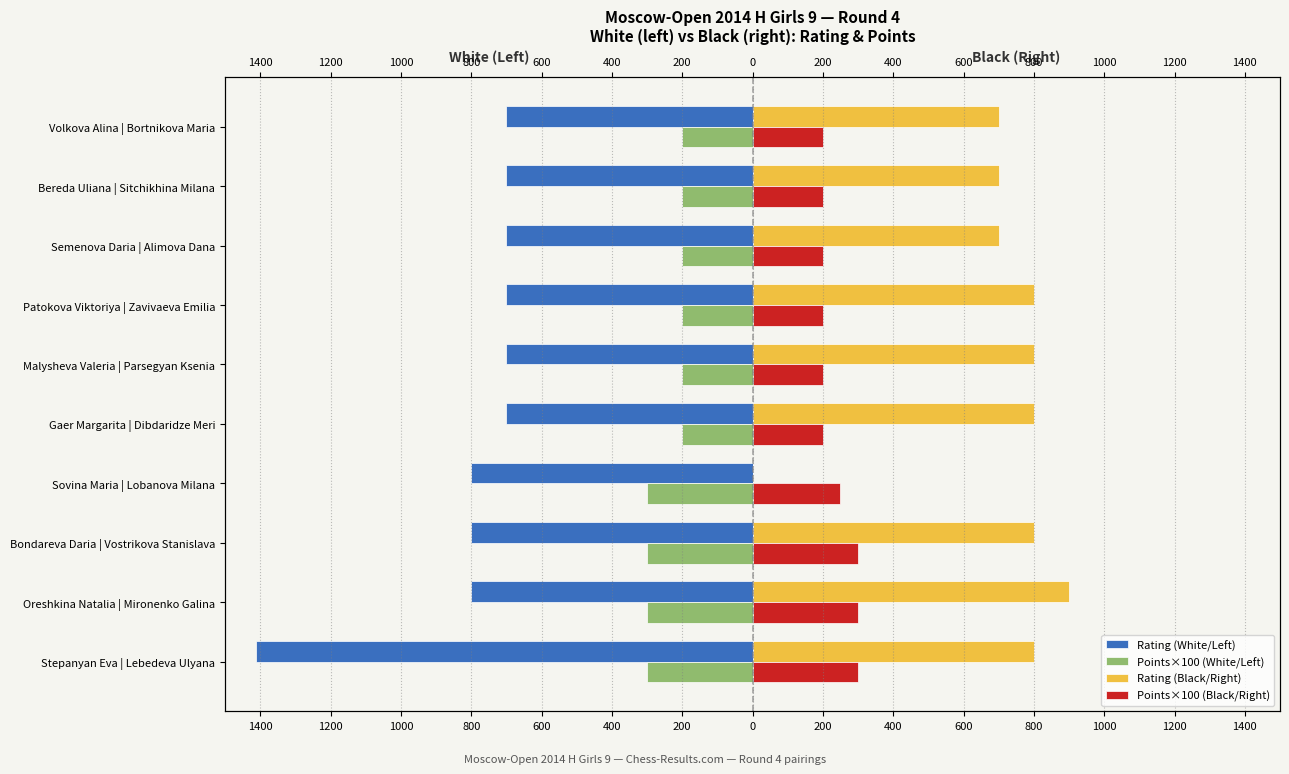

What are all the series names shown in the legend?

Rating (White/Left), Points×100 (White/Left), Rating (Black/Right), Points×100 (Black/Right)